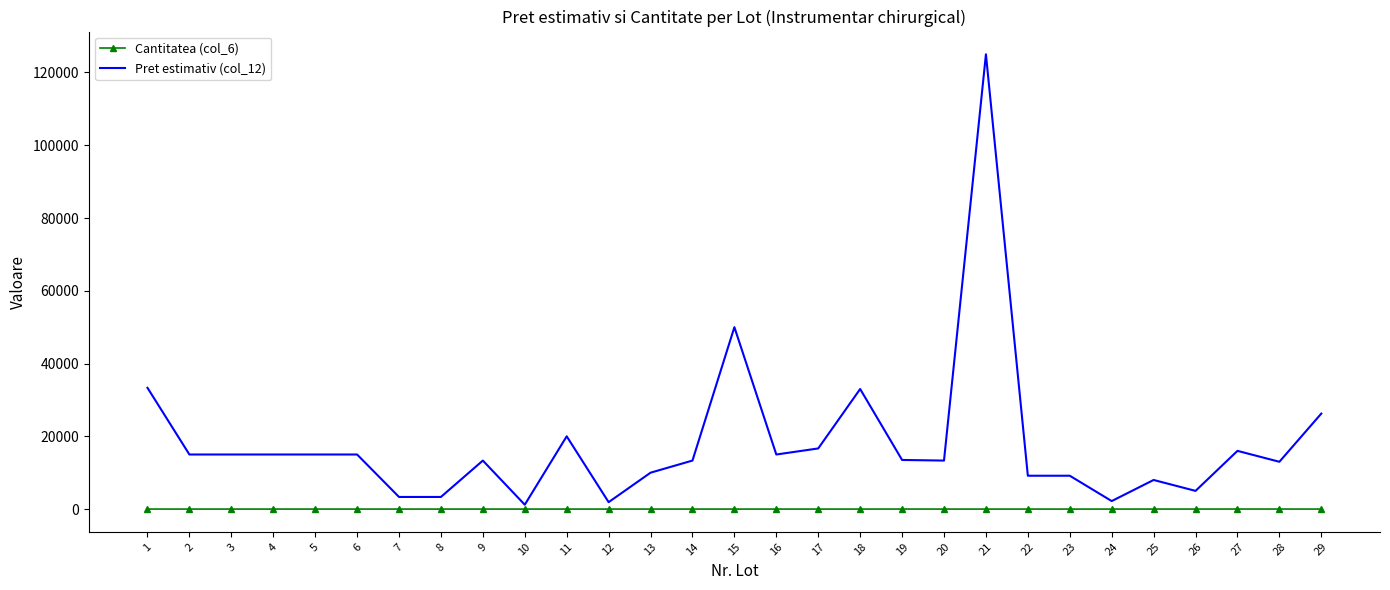

Which series has the largest range (max minus min)?

Pret estimativ (col_12)